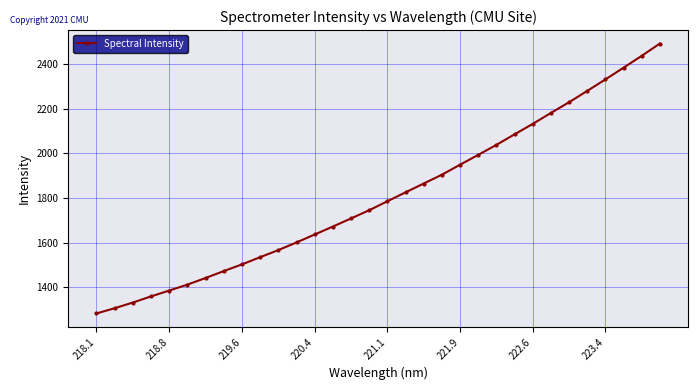

What is the difference between the maximum and minimum values?

1210.4